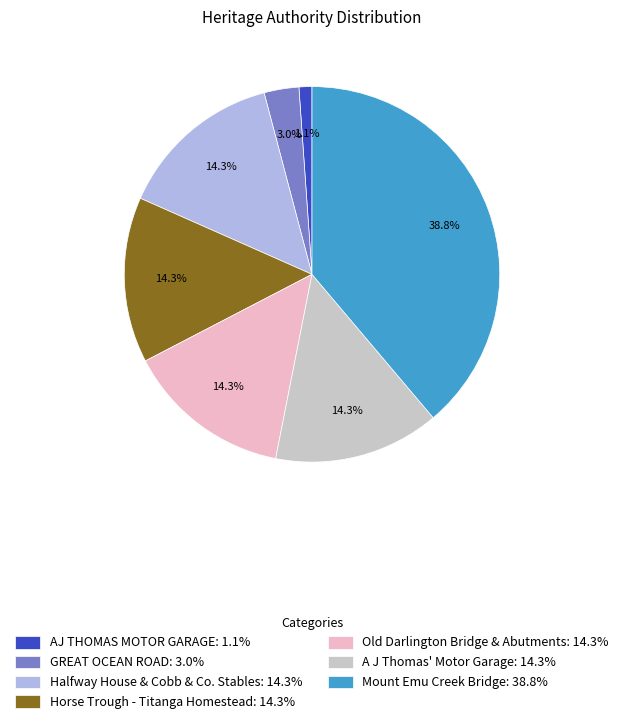

Do A J Thomas' Motor Garage: 14.3% and AJ THOMAS MOTOR GARAGE: 1.1% together represent more than half of the pie?

No